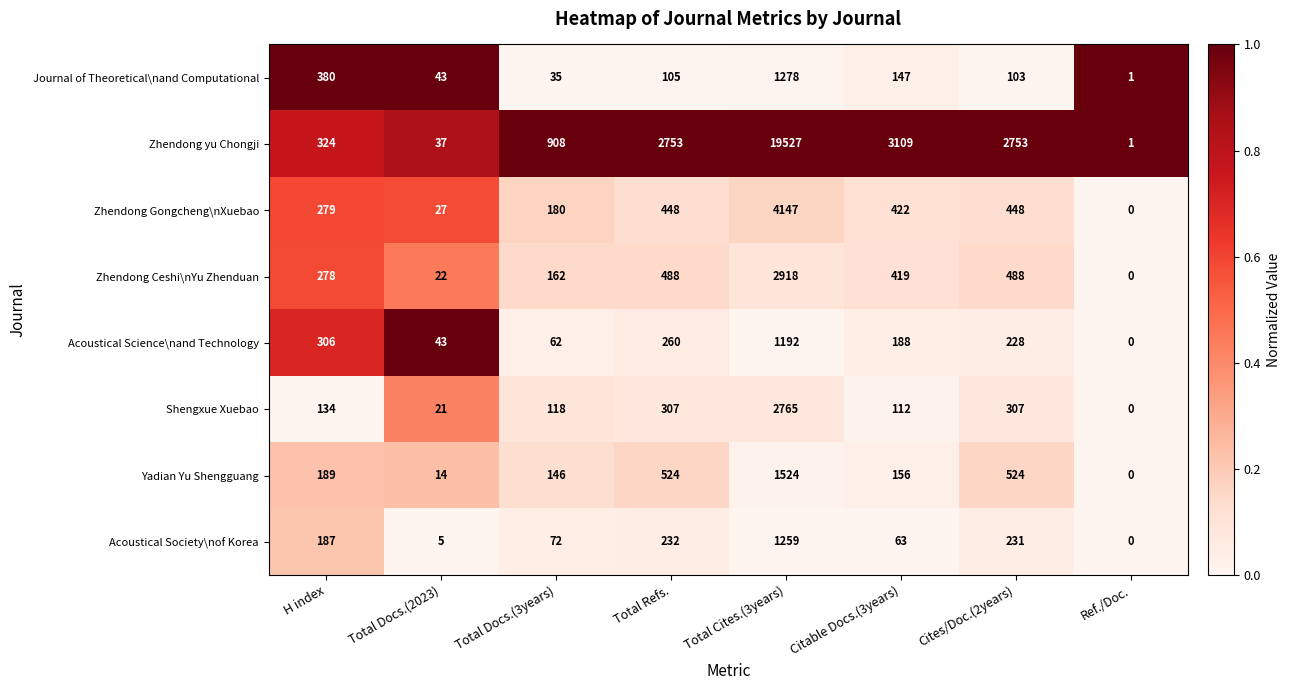

Is it true that Yadian Yu Shengguang equals -886 at Ref./Doc.?

False